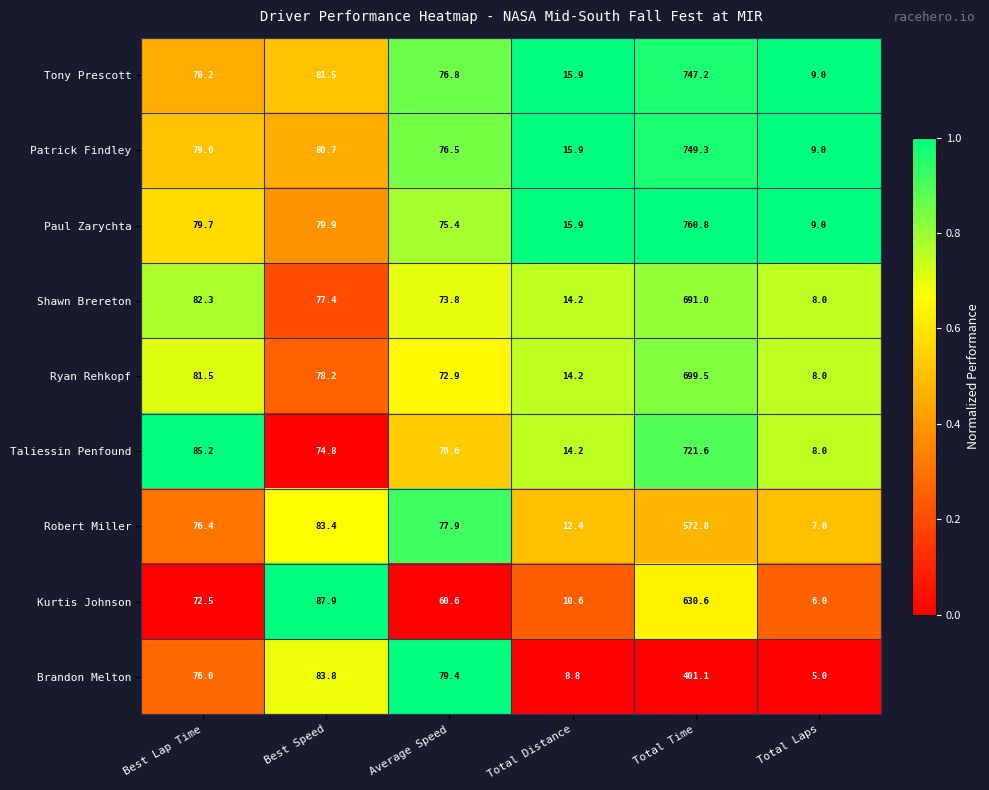

What is the total value across all series at Total Time?

5973.9